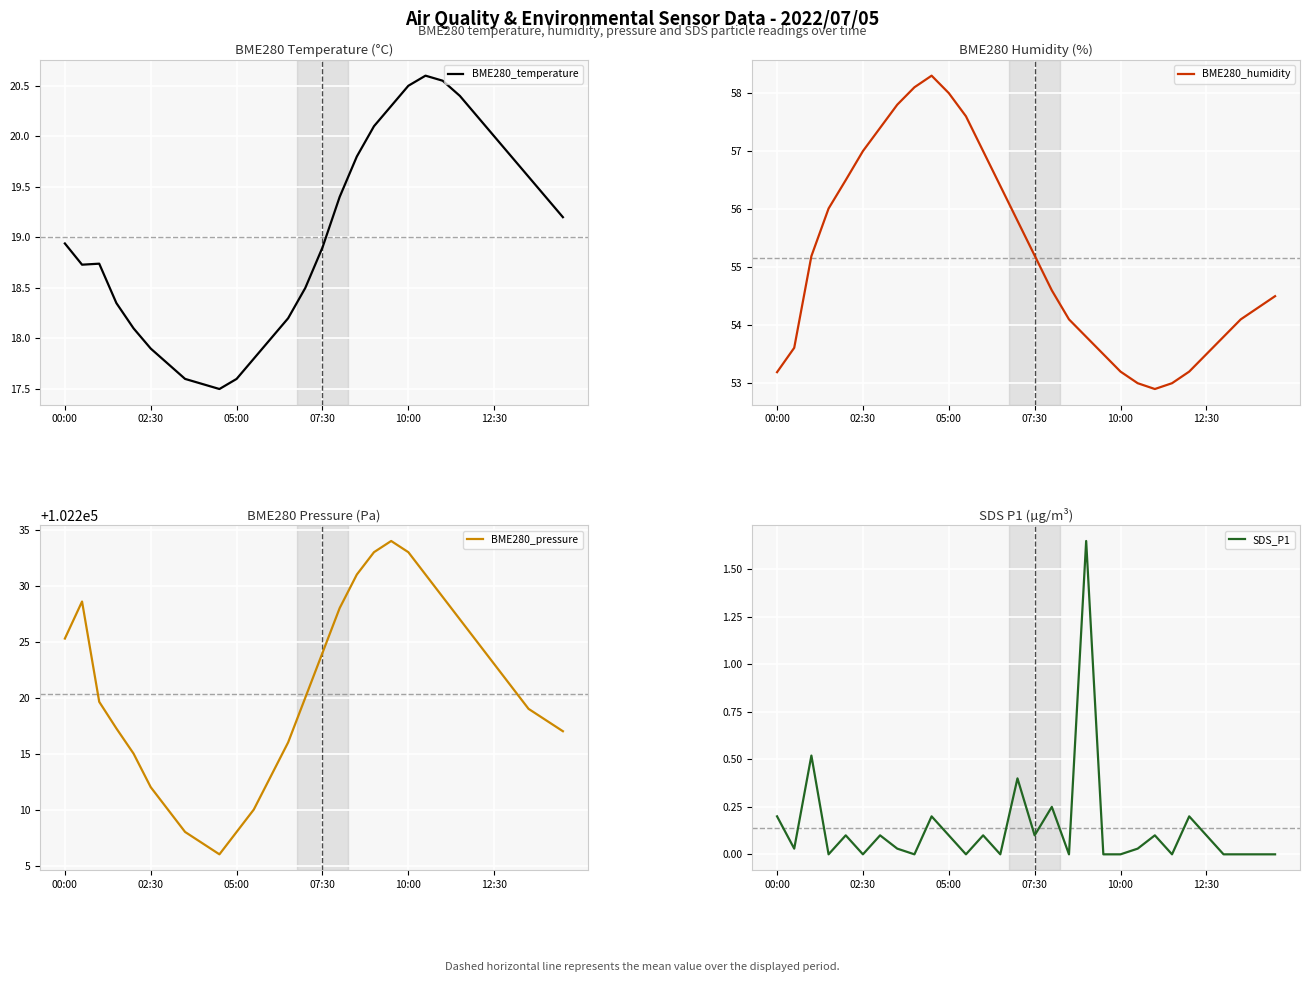

True or false: BME280_temperature and BME280_pressure intersect in this chart.

False